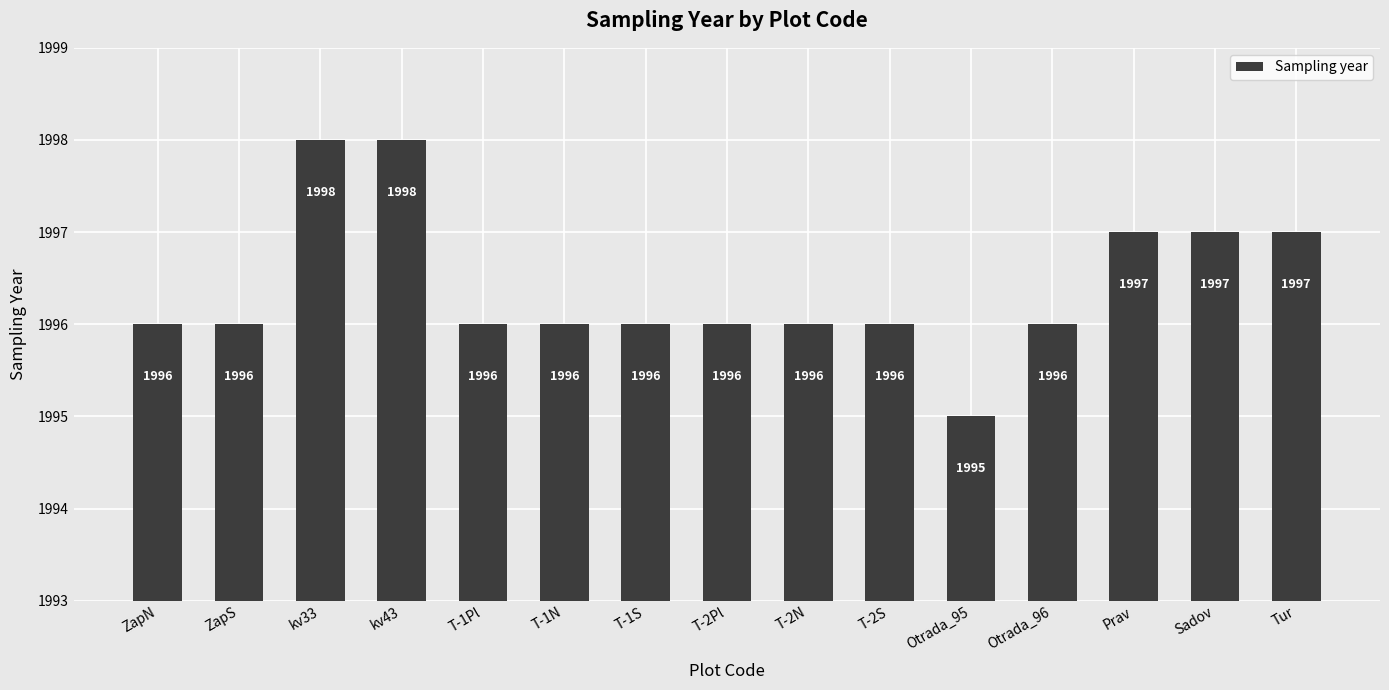

What is the ratio of the value at Tur to the value at T-1S?

1.0